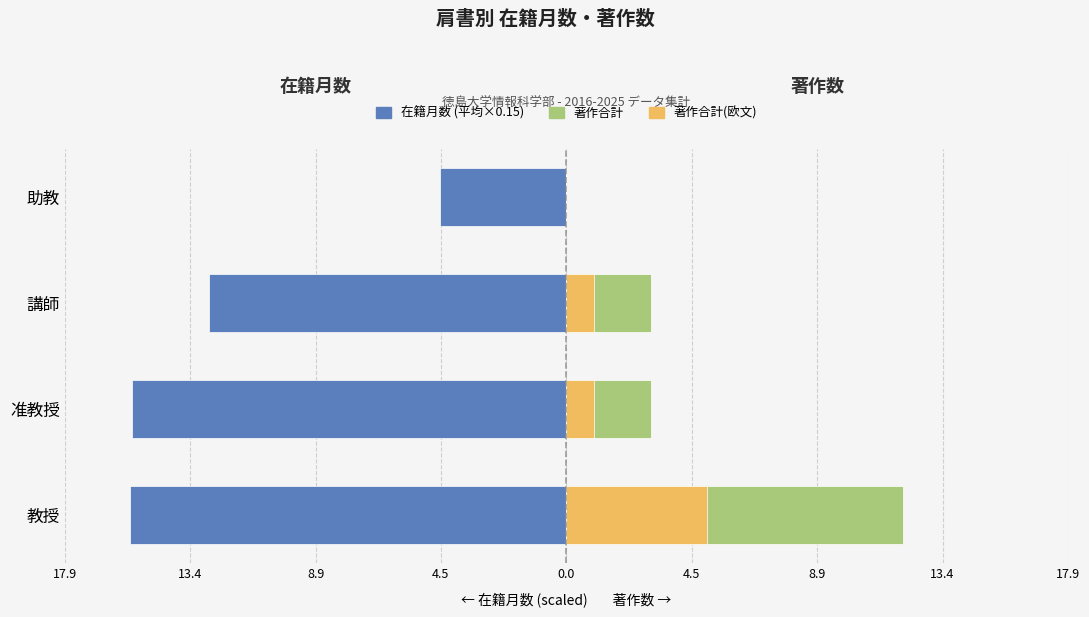

Which has a higher value, 准教授 or 教授?

准教授